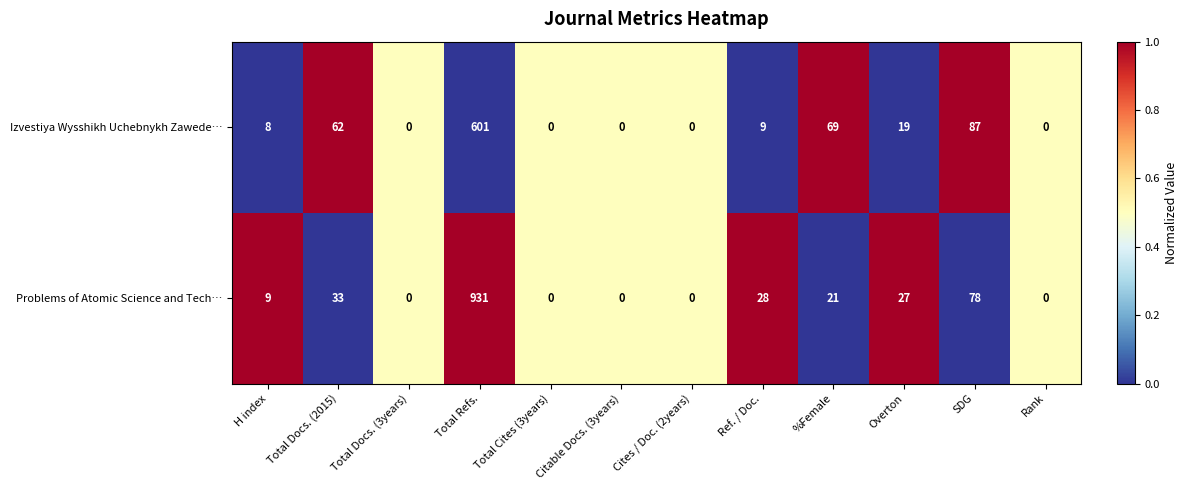

Which series has the largest total across all categories?

Problems of Atomic Science and Tech…